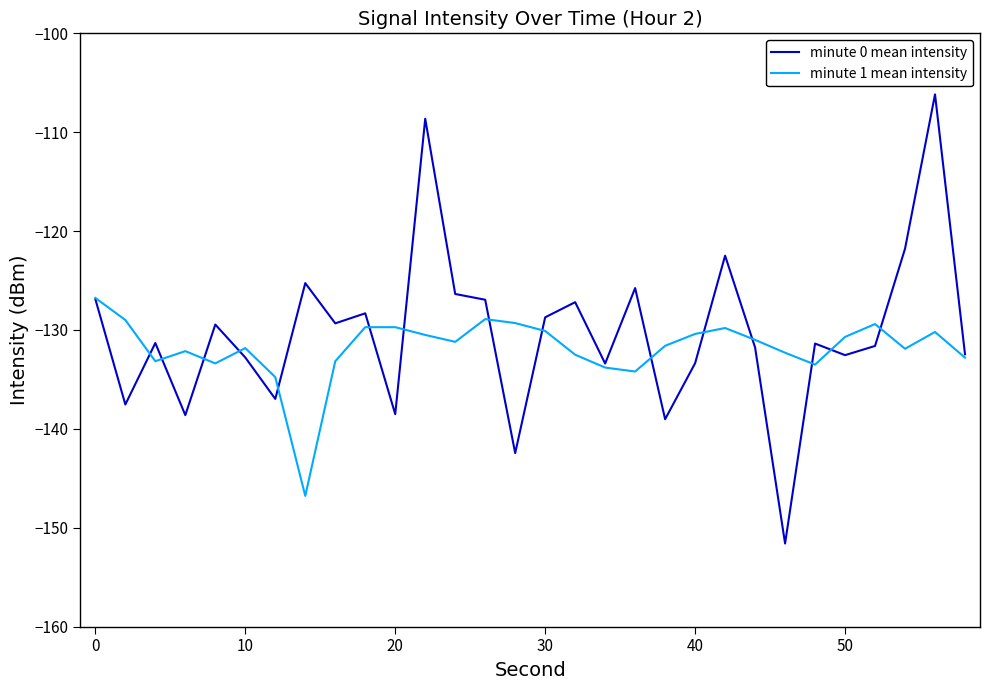

Which series has the largest range (max minus min)?

minute 0 mean intensity